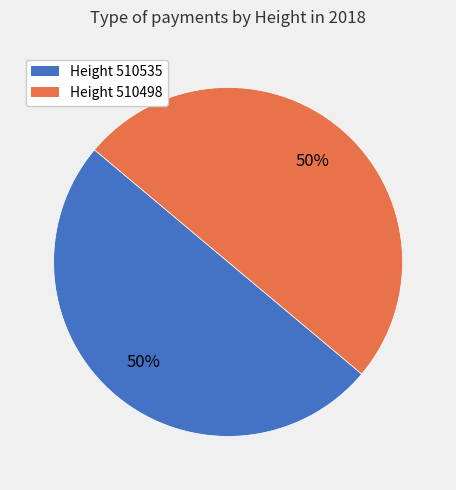

Approximately how many times larger is the value at Height 510535 compared to Height 510498?

1.0